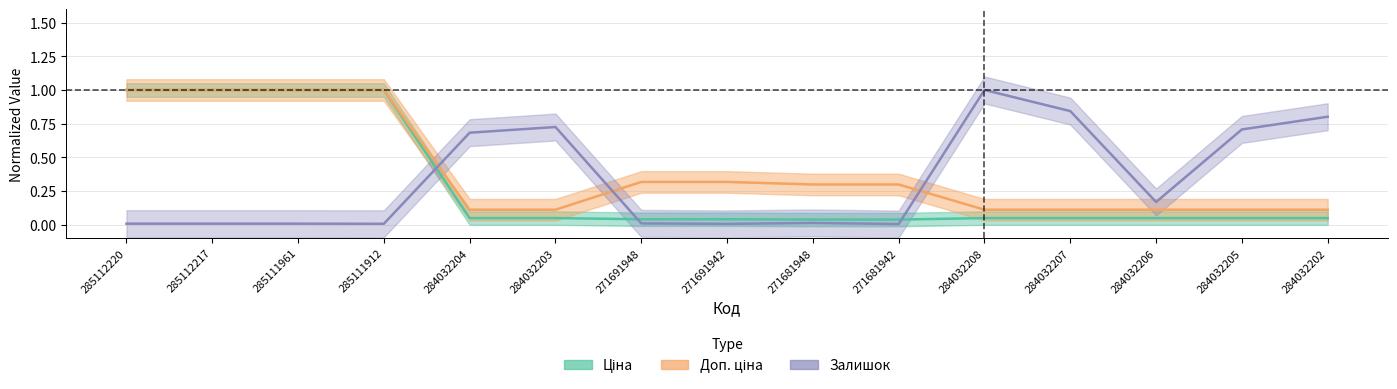

Reading right to left, extract all data points from this chart.

Ціна: 284032202=0.0	284032205=0.0	284032206=0.0	284032207=0.0	284032208=0.0	271681942=0.0	271681948=0.0	271691942=0.0	271691948=0.0	284032203=0.0	284032204=0.0	285111912=1.0	285111961=1.0	285112217=1.0	285112220=1.0
Доп. ціна: 284032202=0.1	284032205=0.1	284032206=0.1	284032207=0.1	284032208=0.1	271681942=0.3	271681948=0.3	271691942=0.3	271691948=0.3	284032203=0.1	284032204=0.1	285111912=1.0	285111961=1.0	285112217=1.0	285112220=1.0
Залишок: 284032202=0.8	284032205=0.7	284032206=0.2	284032207=0.8	284032208=1.0	271681942=0.0	271681948=0.0	271691942=0.0	271691948=0.0	284032203=0.7	284032204=0.7	285111912=0.0	285111961=0.0	285112217=0.0	285112220=0.0